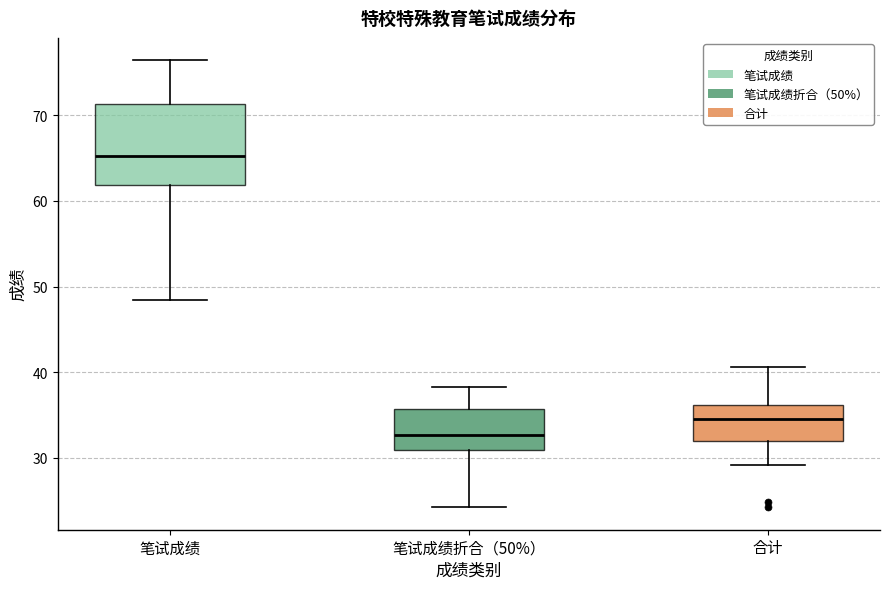

Reading left to right, transcribe this box plot: for each box, give where its median line is, the range the box spans, and where its two whiskers end, as read against the y-axis. The values are not printed on the chart, so give them approximately, as read against the axis.

笔试成绩: median 65, box 62 to 71, whiskers 48 to 76
笔试成绩折合（50%）: median 33, box 31 to 36, whiskers 24 to 38
合计: median 35, box 32 to 36, whiskers 29 to 41